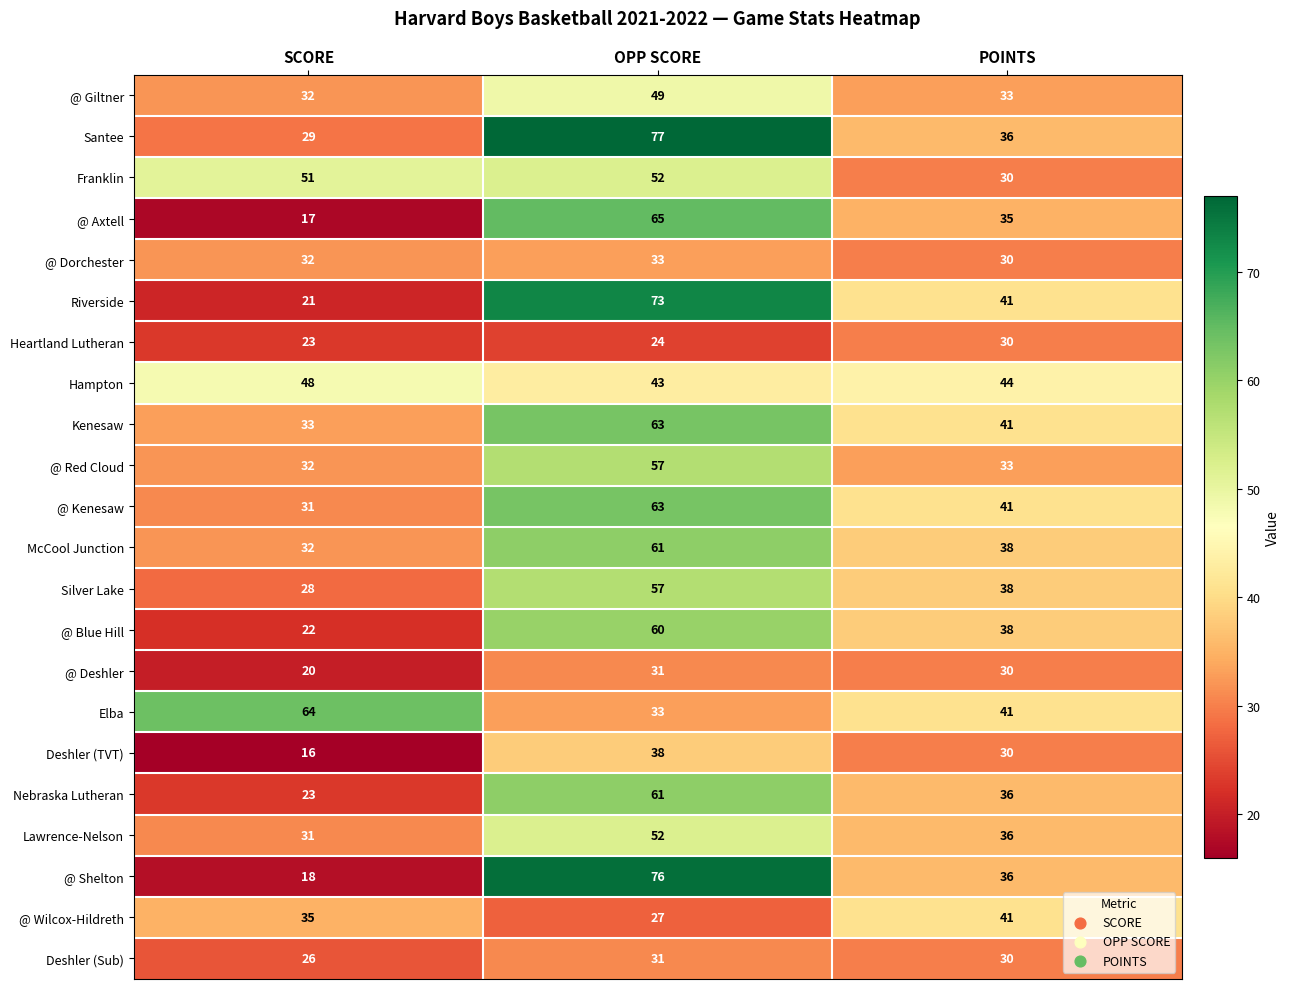

Which series has the widest spread of values?

@ Shelton